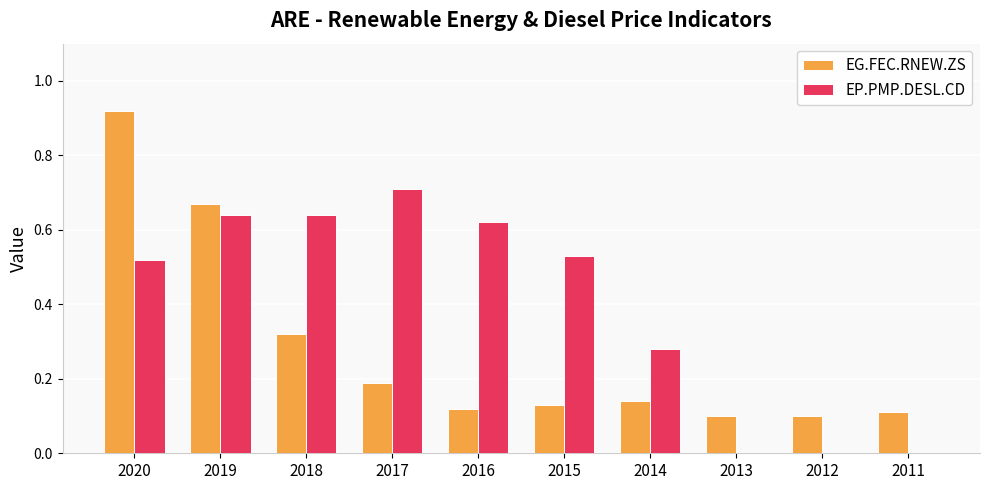

At which category does the chart reach its peak across all series?

2020